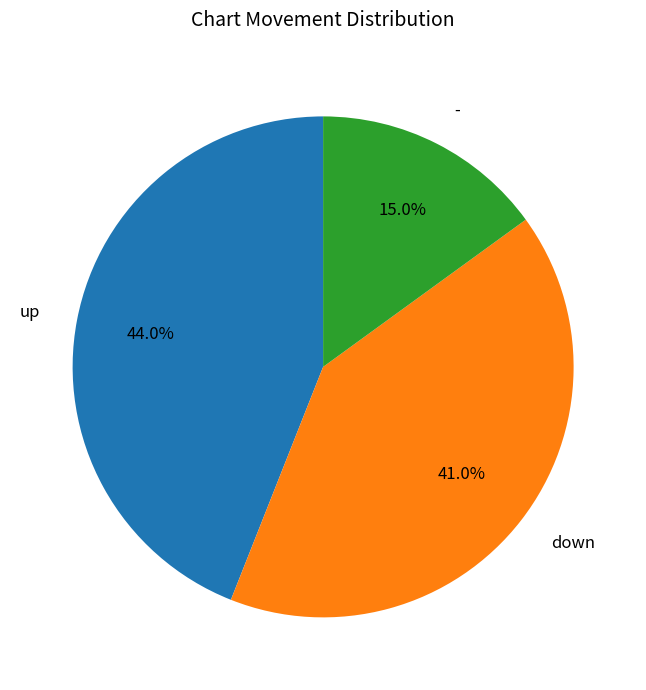

What is the largest slice in the pie chart?

up